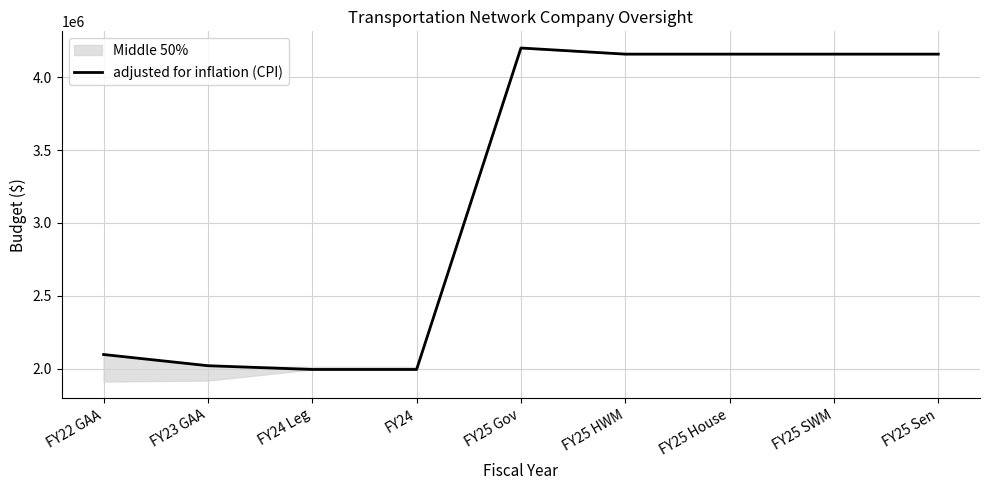

What is the difference between the maximum and minimum values?

2207645